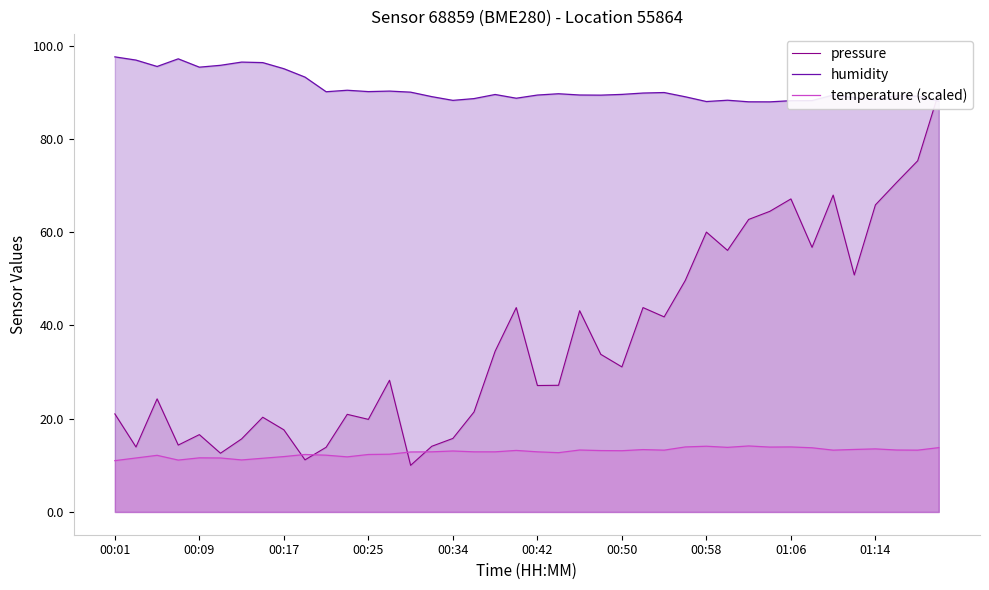

Does the chart display data point markers on the line(s)?

No